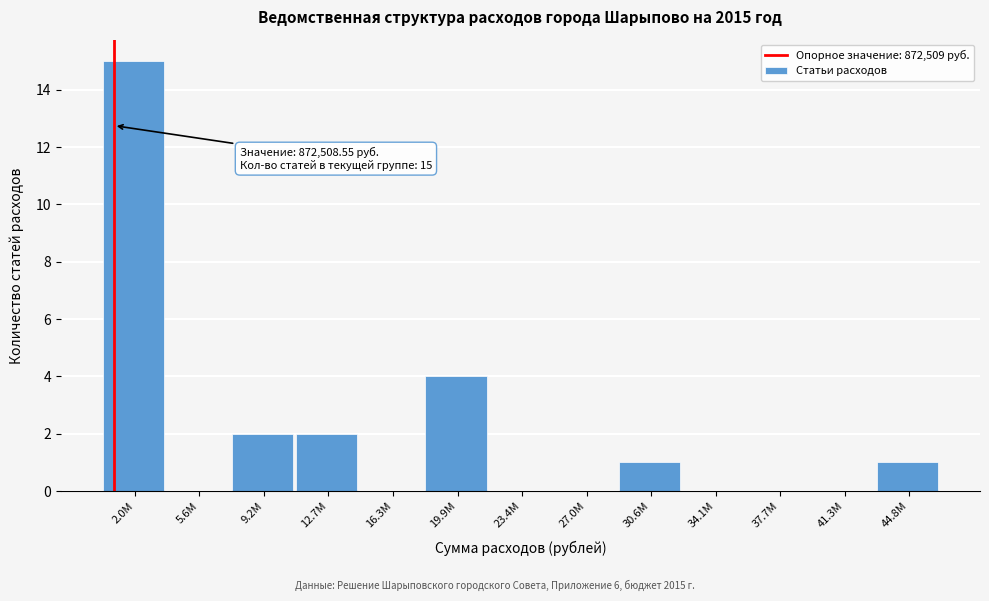

Reading left to right, list all the values displayed in this chart.

2.0M=15	5.6M=0	9.2M=2	12.7M=2	16.3M=0	19.9M=4	23.4M=0	27.0M=0	30.6M=1	34.1M=0	37.7M=0	41.3M=0	44.8M=1